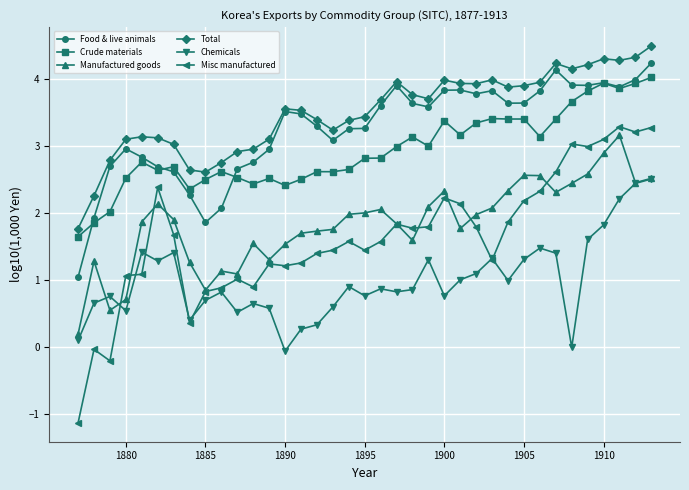

True or false: Food & live animals has more than 0 points higher than both neighbors.

True